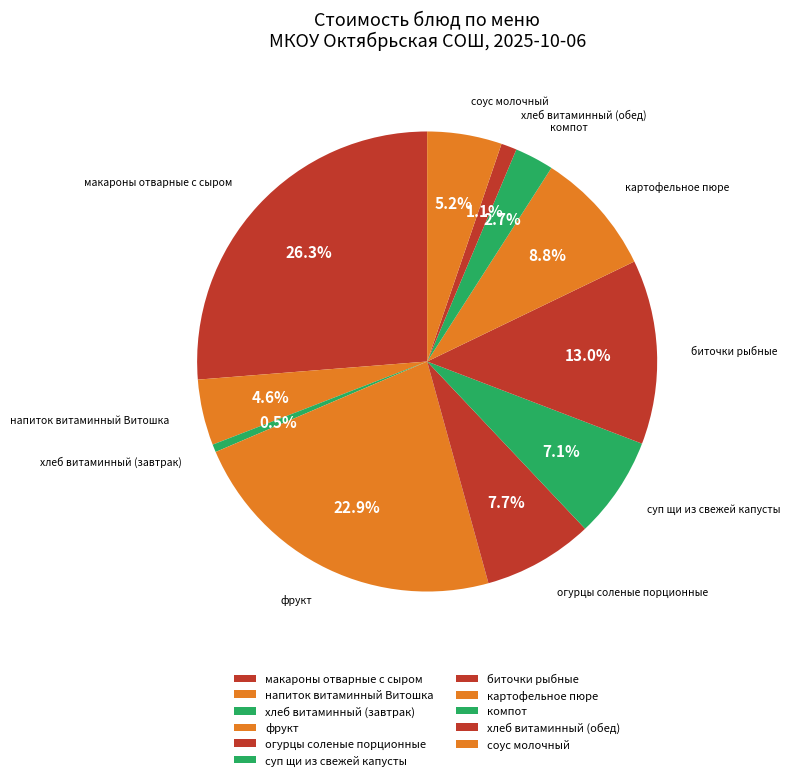

What is the largest slice in the pie chart?

макароны отварные с сыром